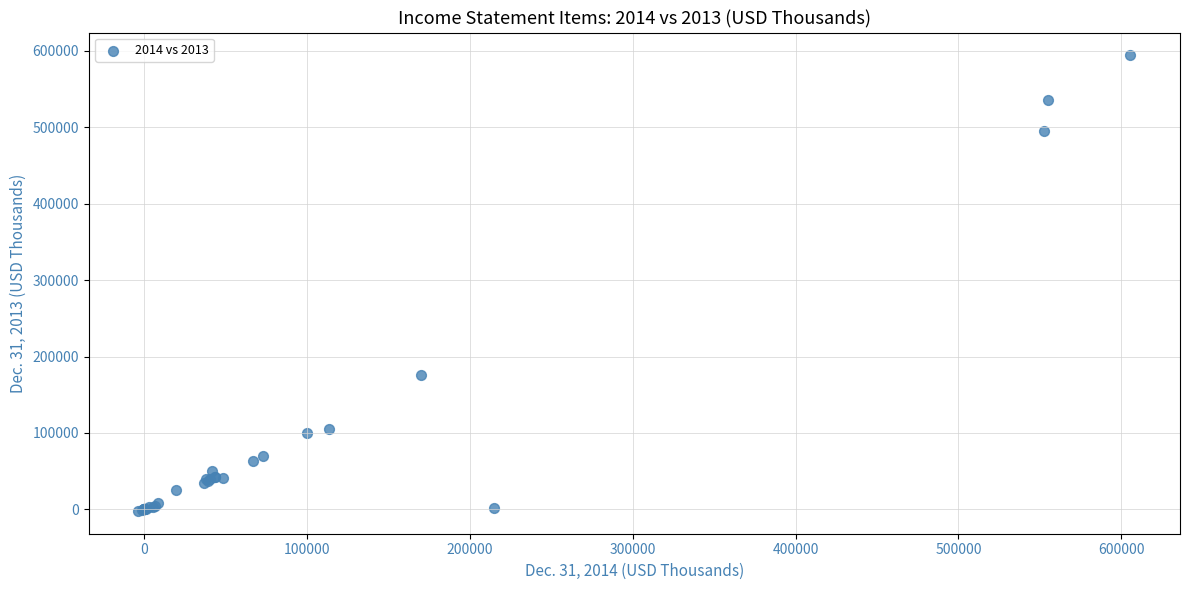

What Y value in the scatter plot is closest to 296121?

175406.0